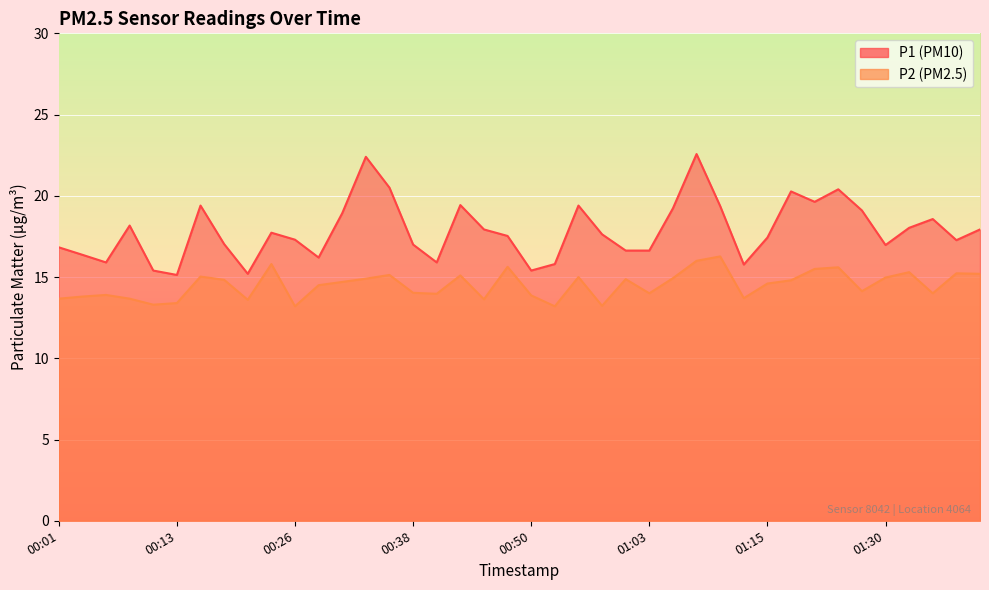

What is the sum of all P1 values?

714.3